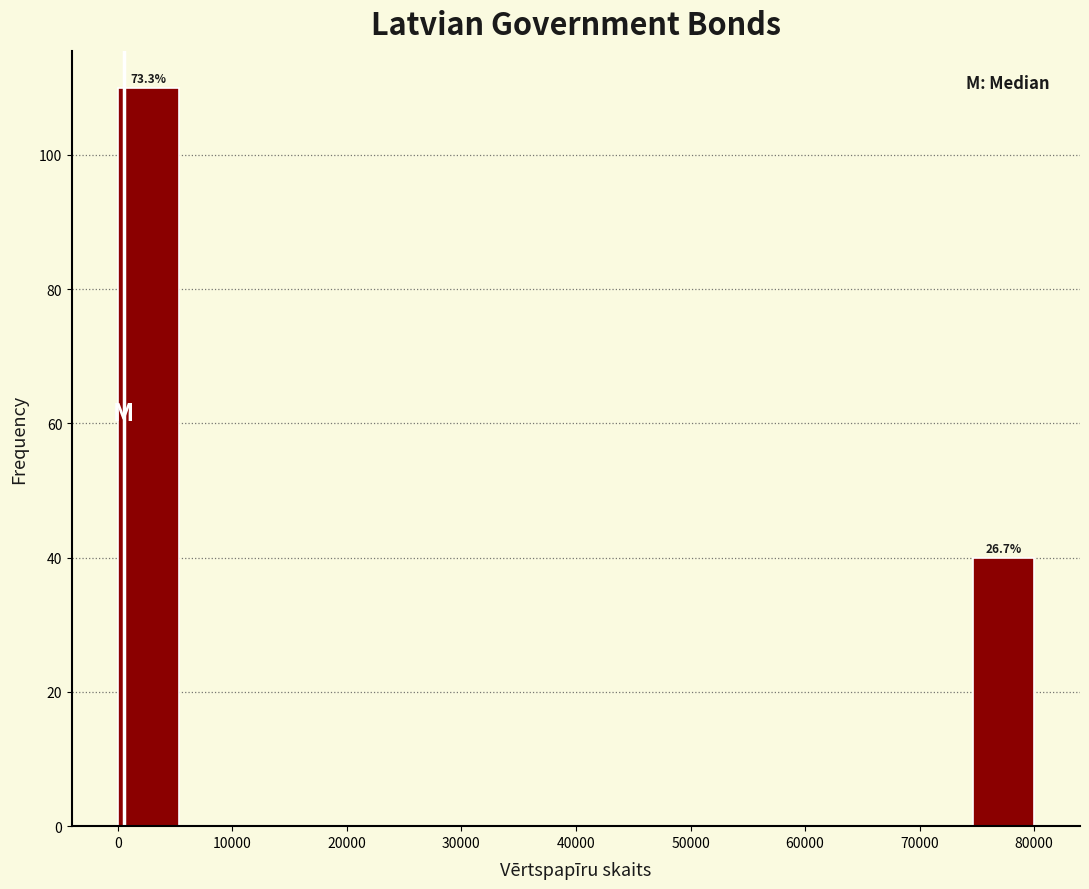

Which range on the x-axis has the tallest bar?

0 to 5000